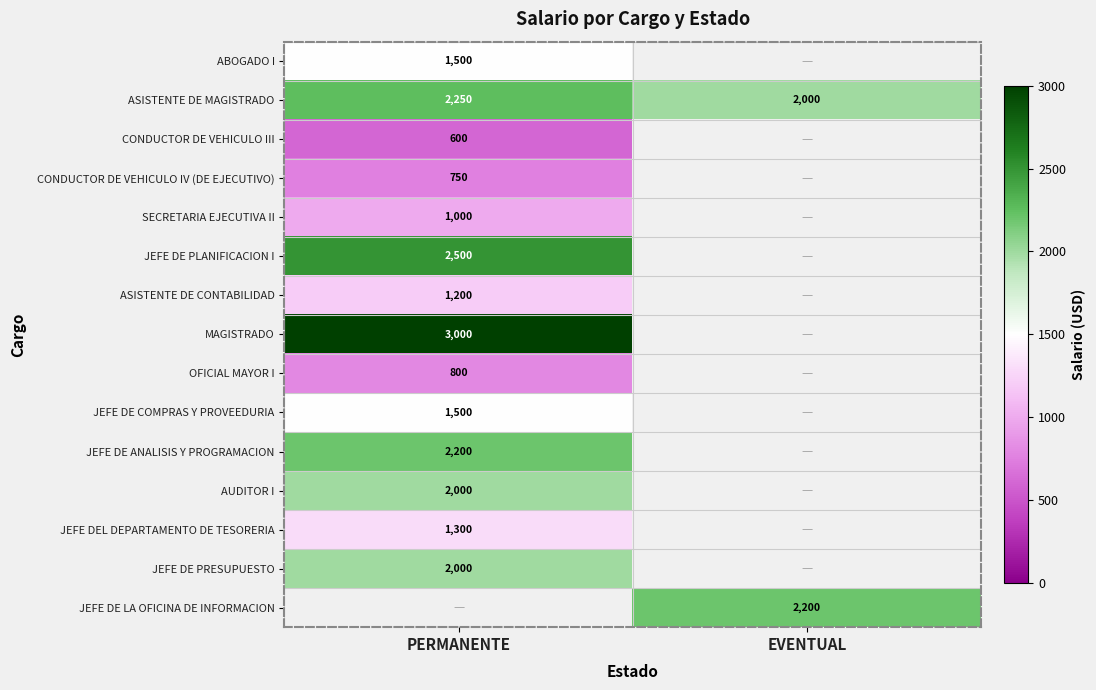

The value of JEFE DE COMPRAS Y PROVEEDURIA at PERMANENTE is 941. True or false?

False